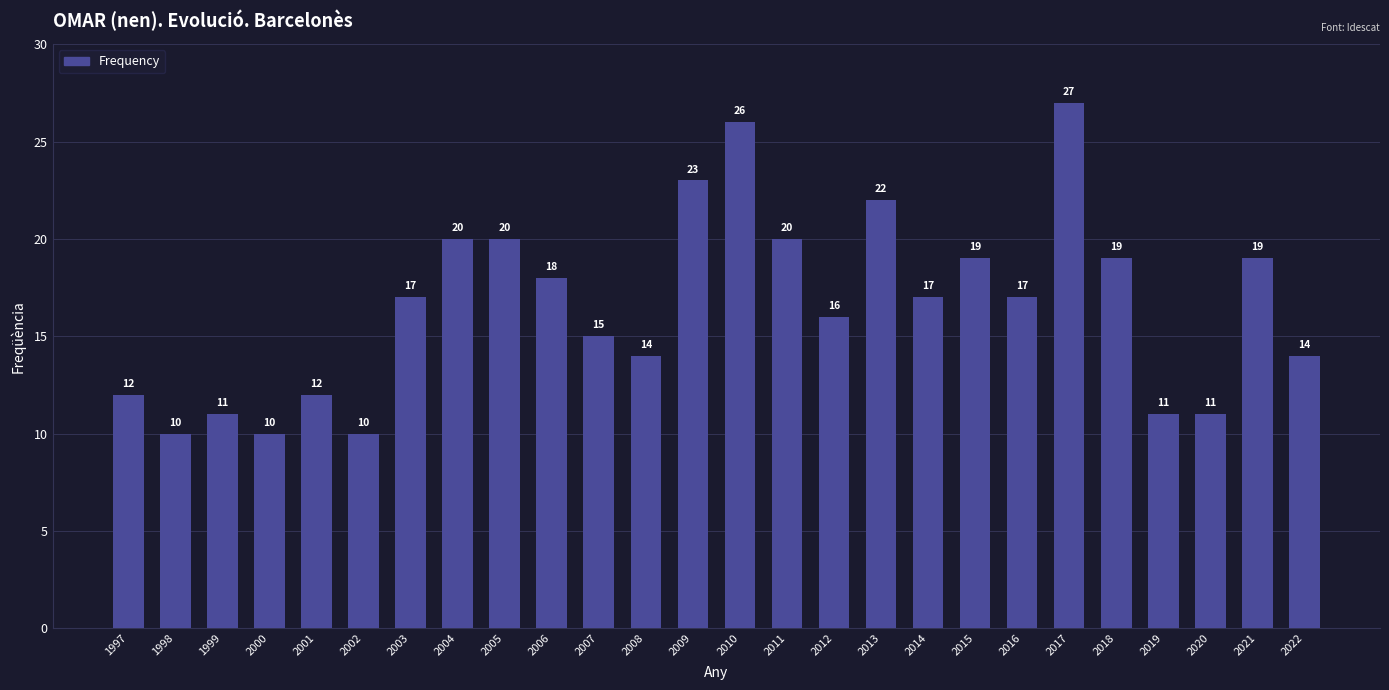

What is the value of the 10th bar from the left?

18